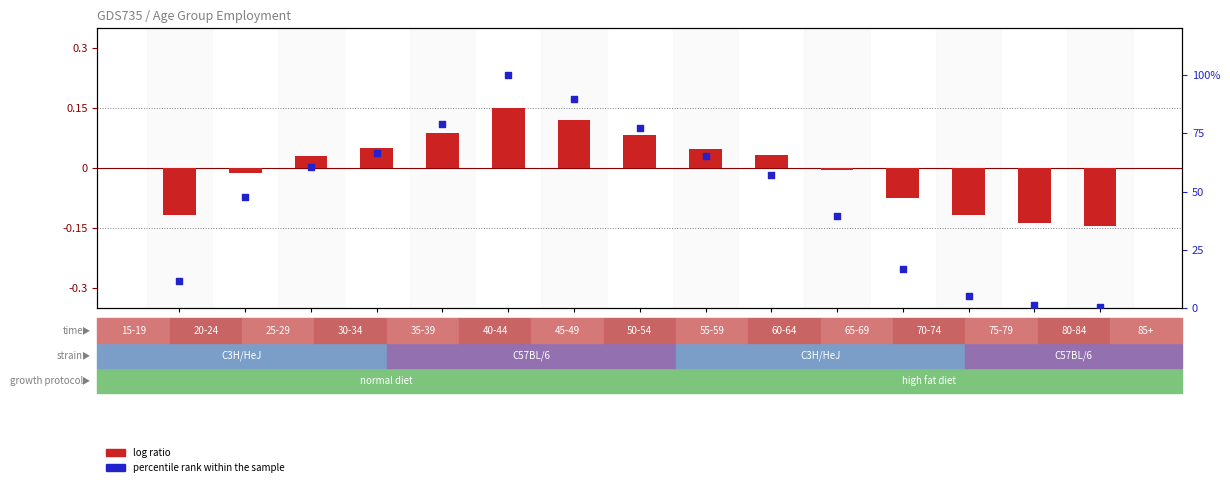

Which series contains the highest Y value?

percentile rank within the sample